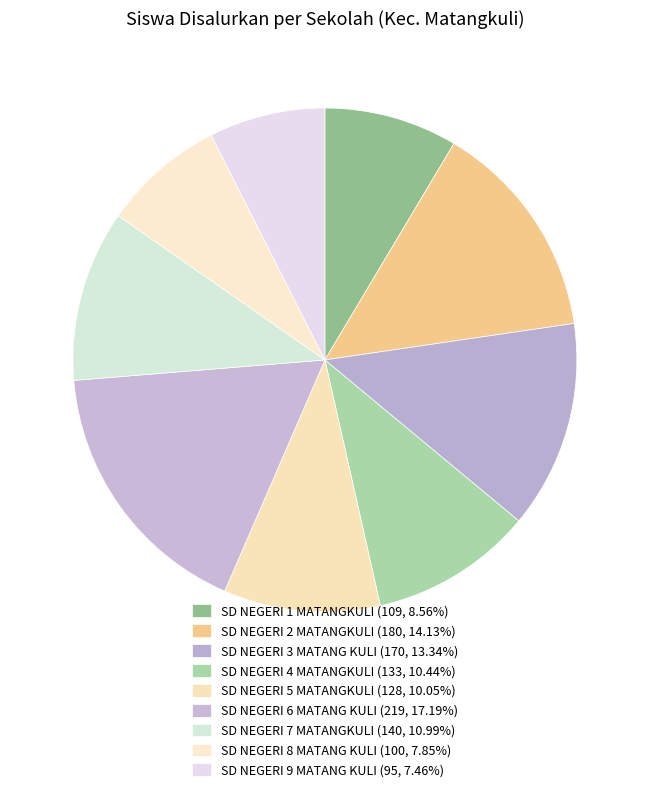

Count the number of slices in the pie.

9